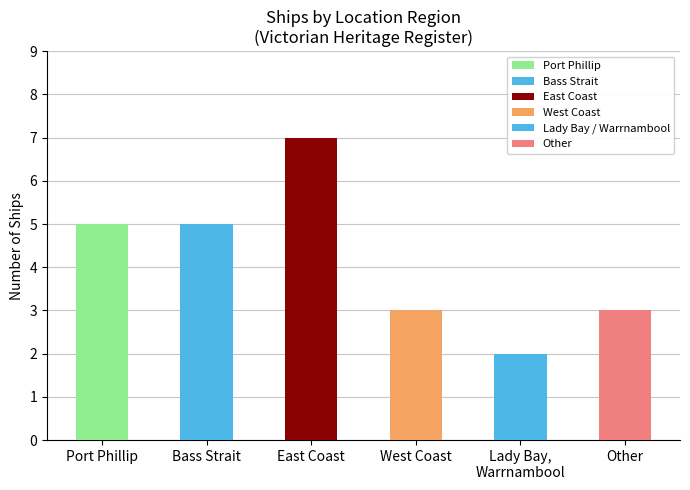

Which category has the lowest value across all series?

Lady Bay,
Warrnambool